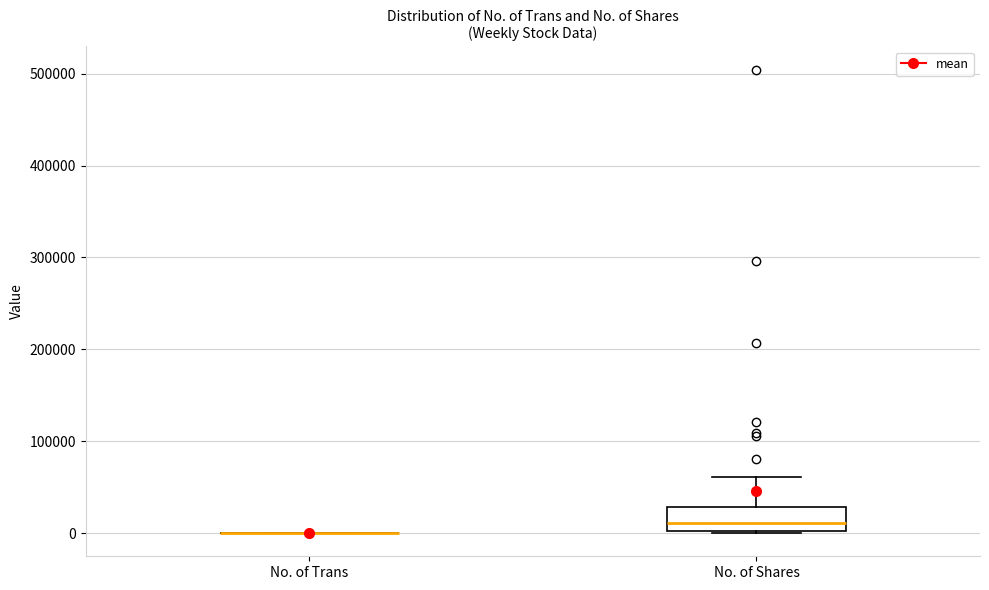

Comparing the boxes themselves (not the whiskers), which one is the tallest?

No. of Shares